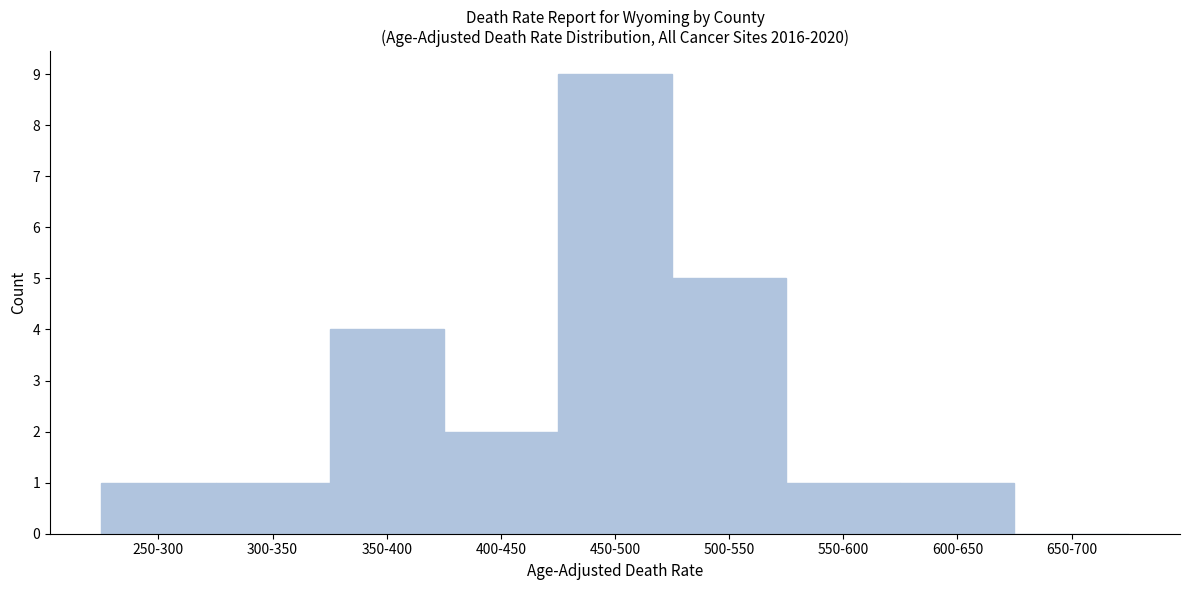

Reading left to right, transcribe all the data shown in this chart.

250-300=1	300-350=1	350-400=4	400-450=2	450-500=9	500-550=5	550-600=1	600-650=1	650-700=0